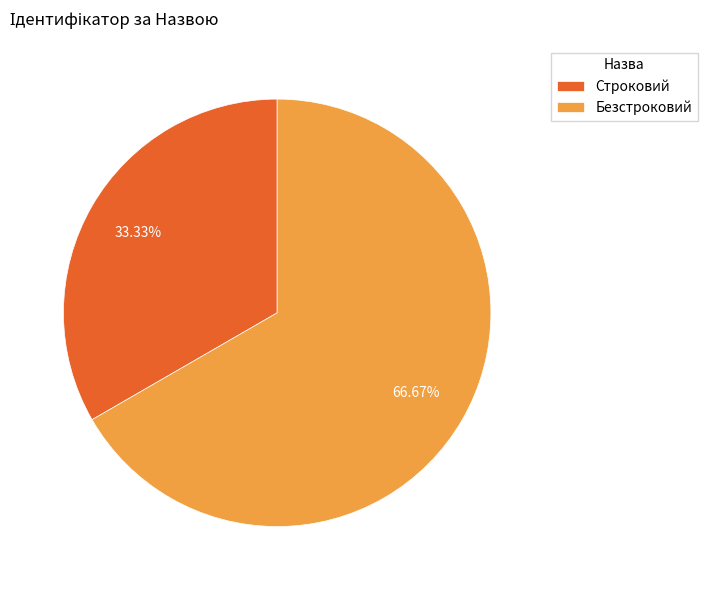

To the nearest percent, what percentage of the pie is Строковий?

33%